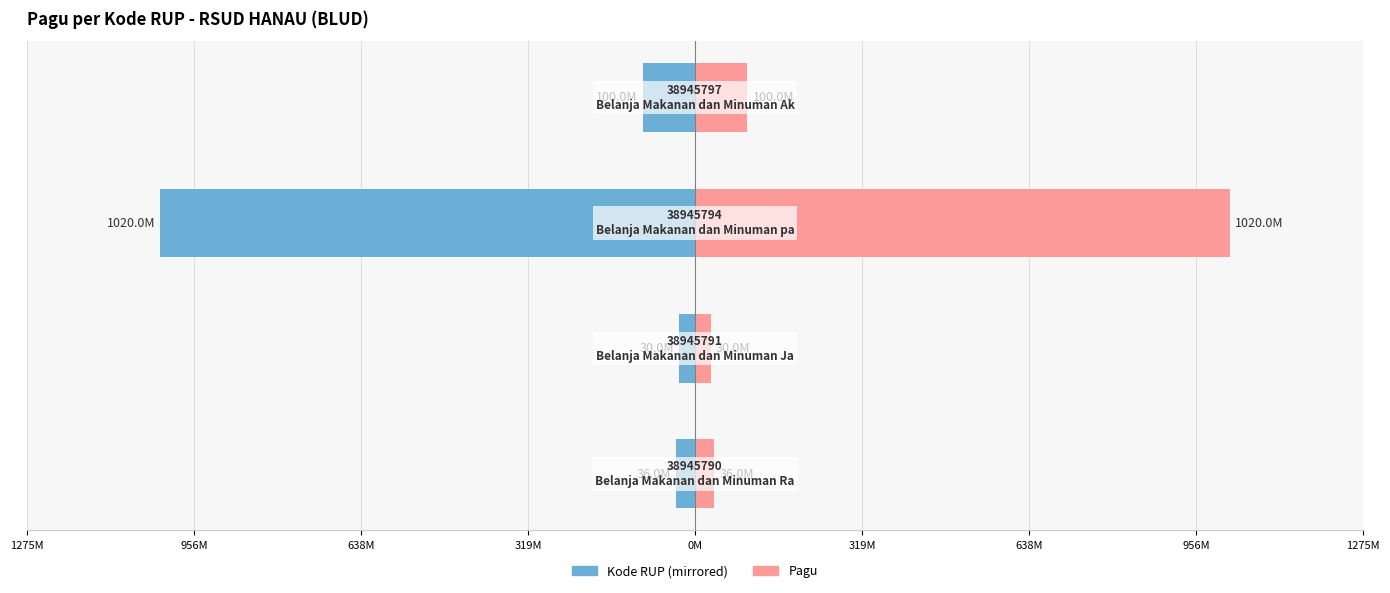

What is the approximate value of Kode RUP (Left) at 956M, to the nearest 10?

-30000000